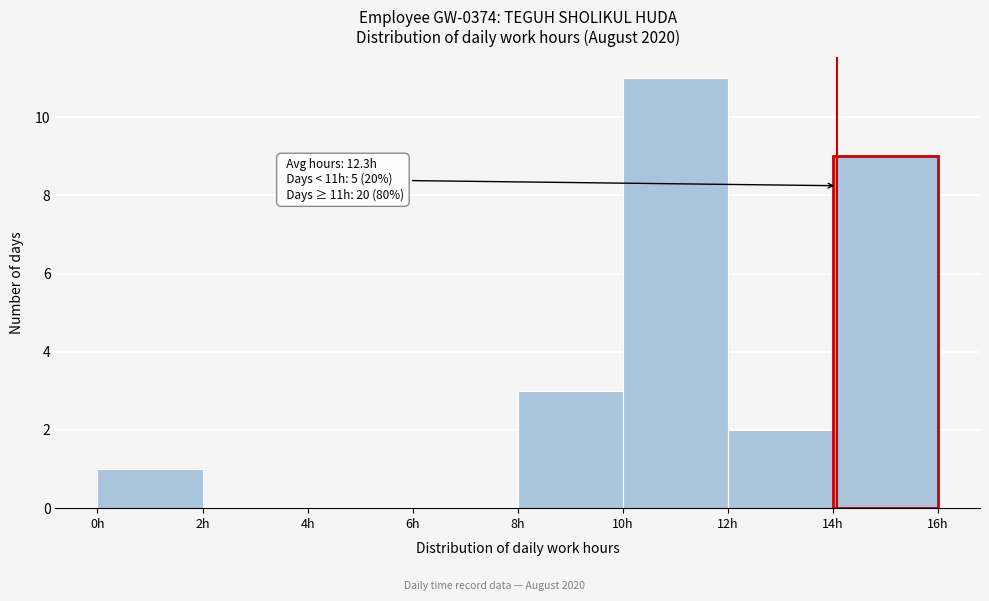

Which range on the x-axis has the tallest bar?

10 to 12